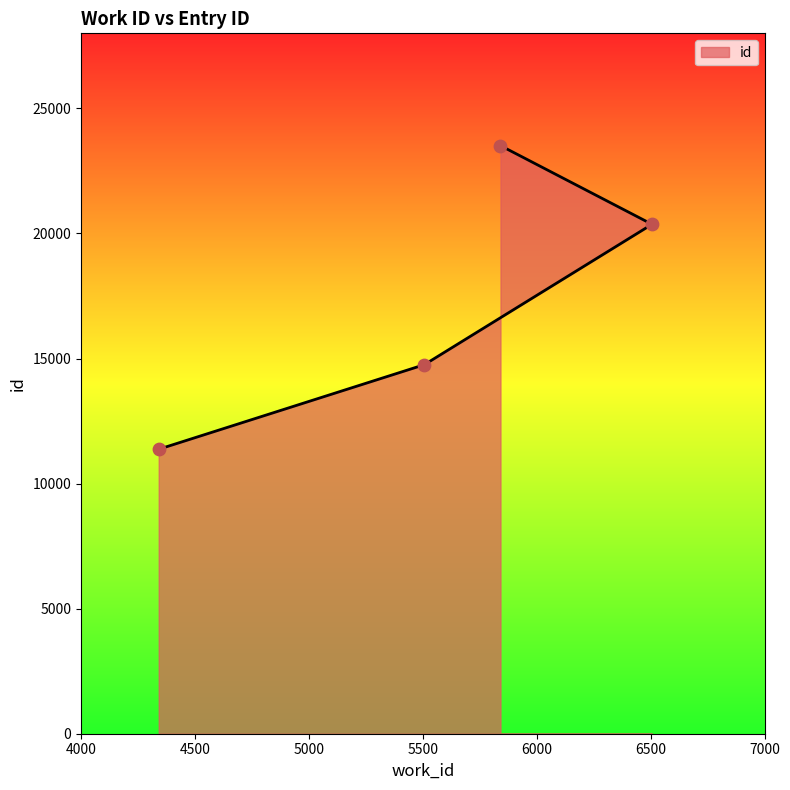

What is the change in value from 4341 to 6506?

+8993